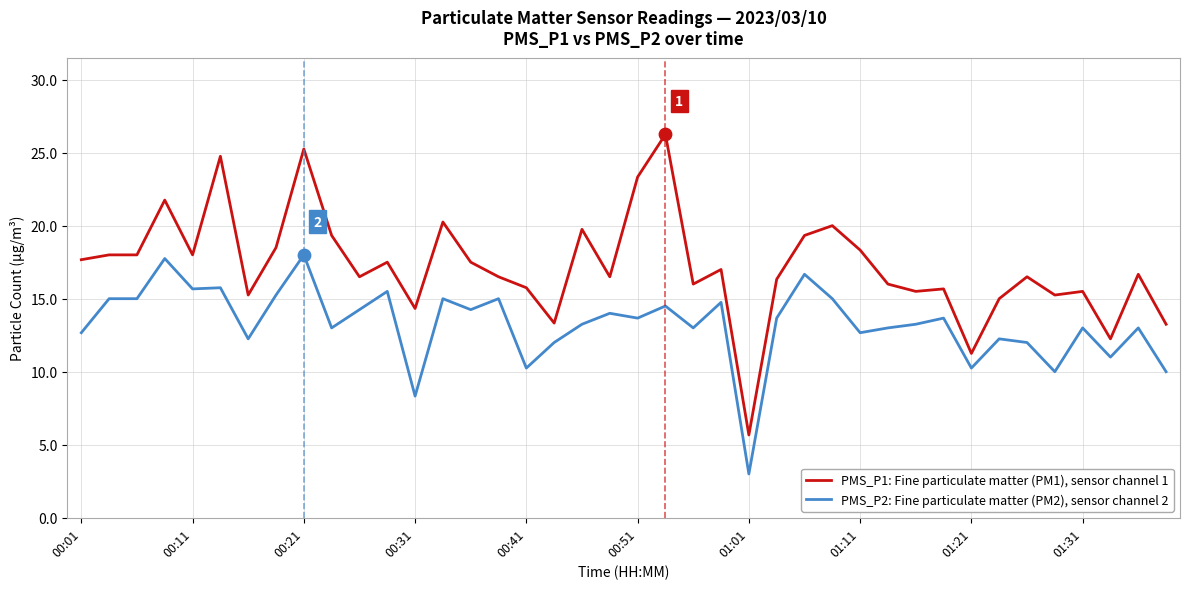

Which series has the widest spread of values?

PMS_P1: Fine particulate matter (PM1), sensor channel 1